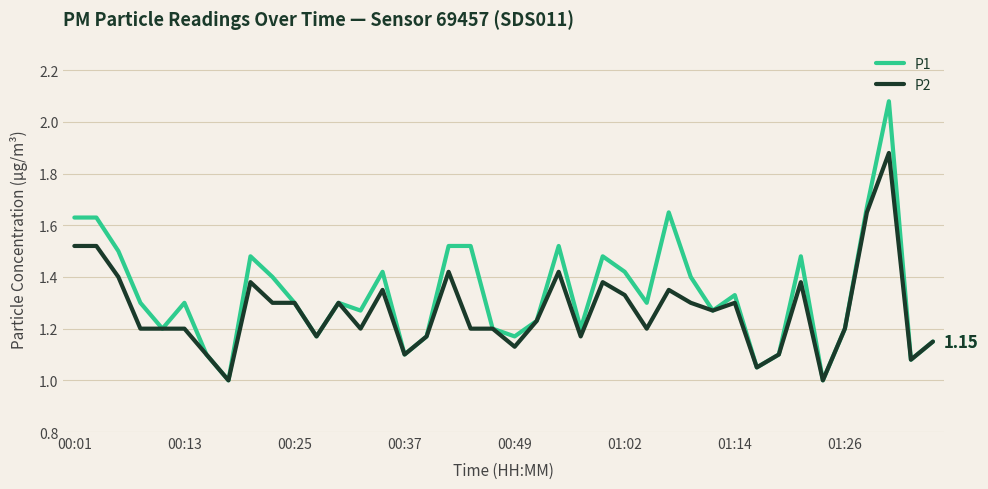

Which series has the largest total across all categories?

P1